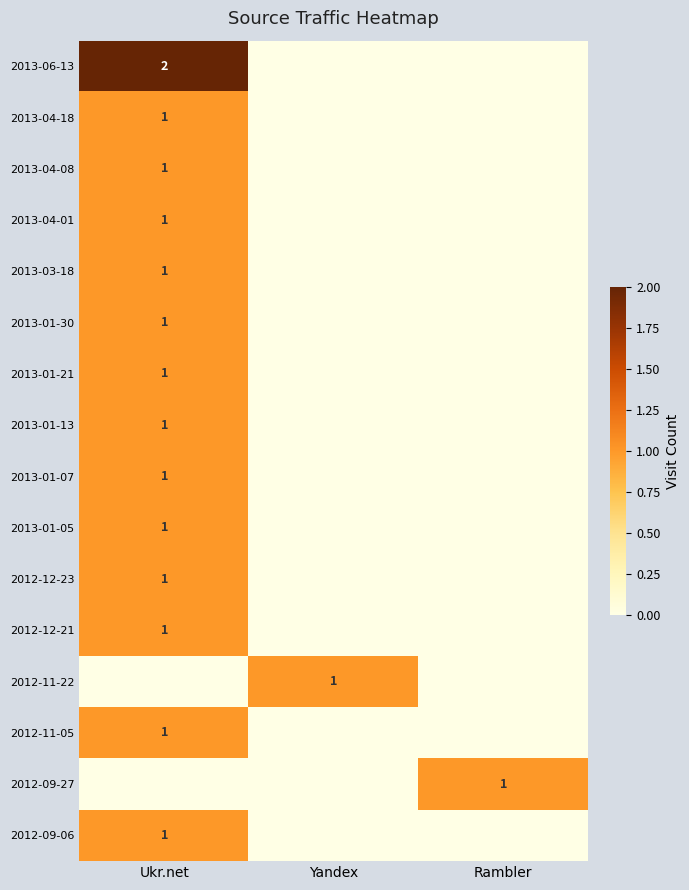

True or false: 2012-11-22 has a value of 1 at Yandex.

True